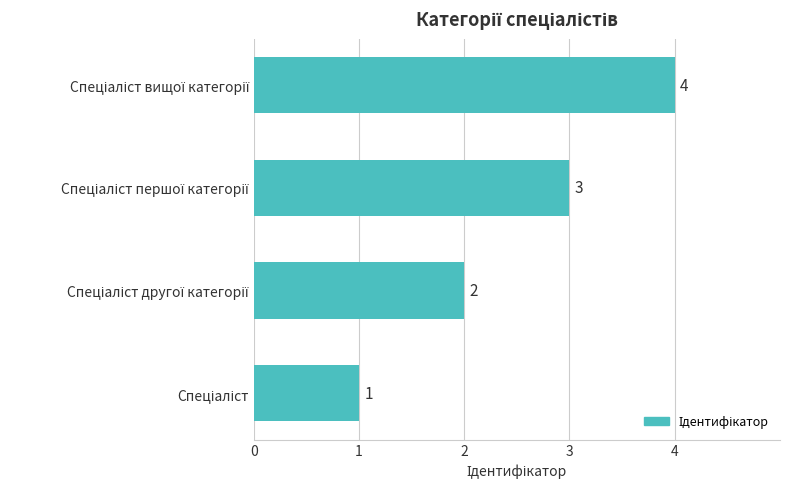

What is the sum of all values?

10